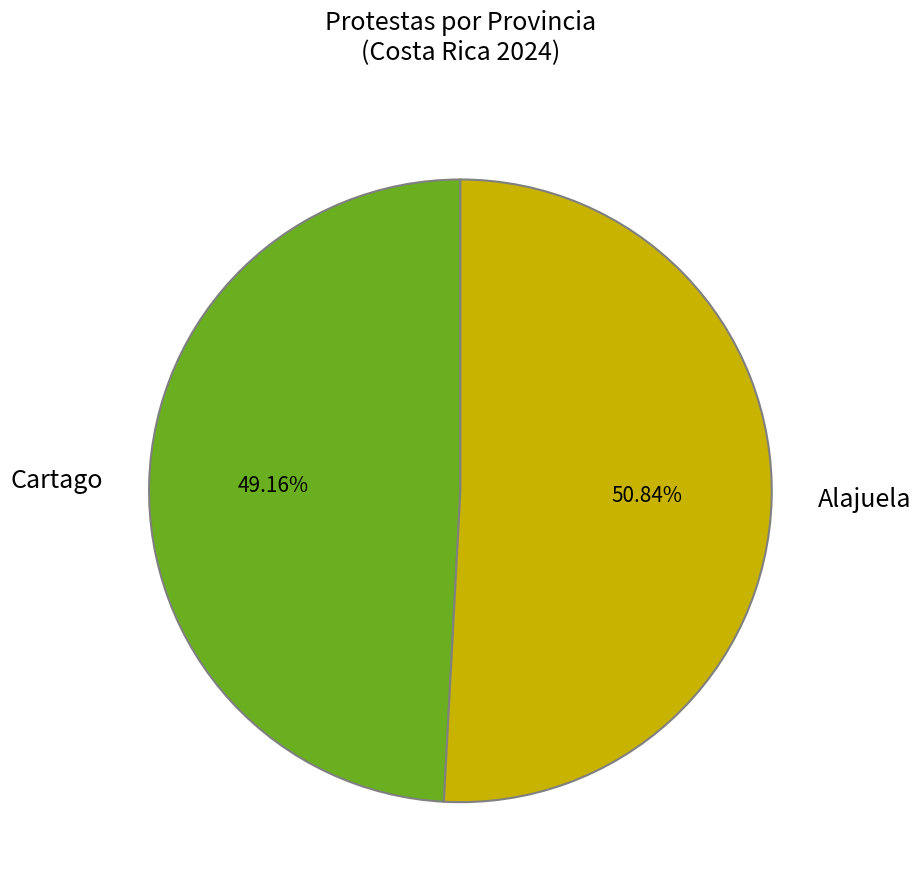

Is it true that Cartago is 59% of the pie?

False